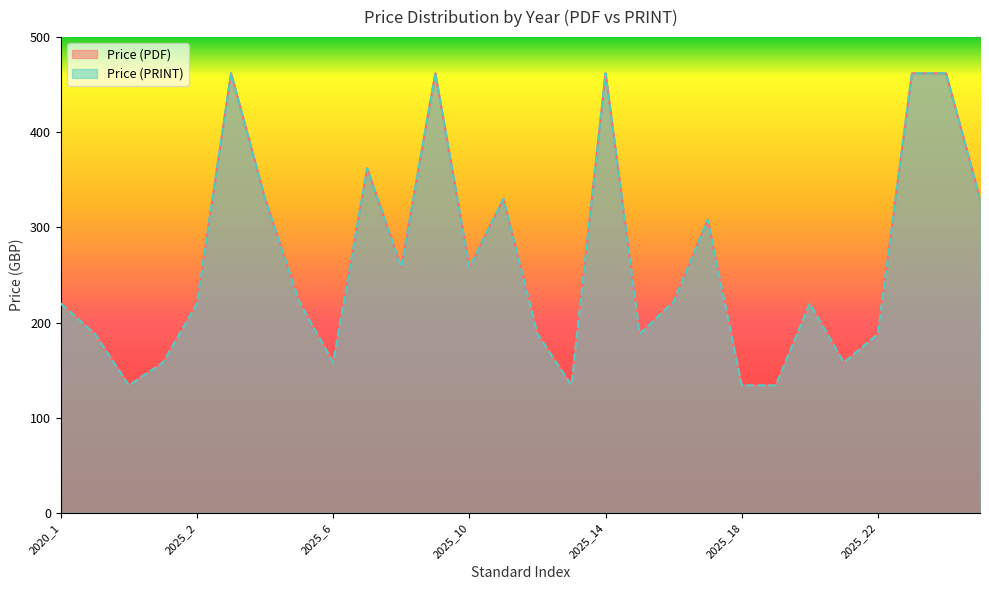

In Price (PDF), how many points are lower than both neighbors (excluding endpoints)?

7